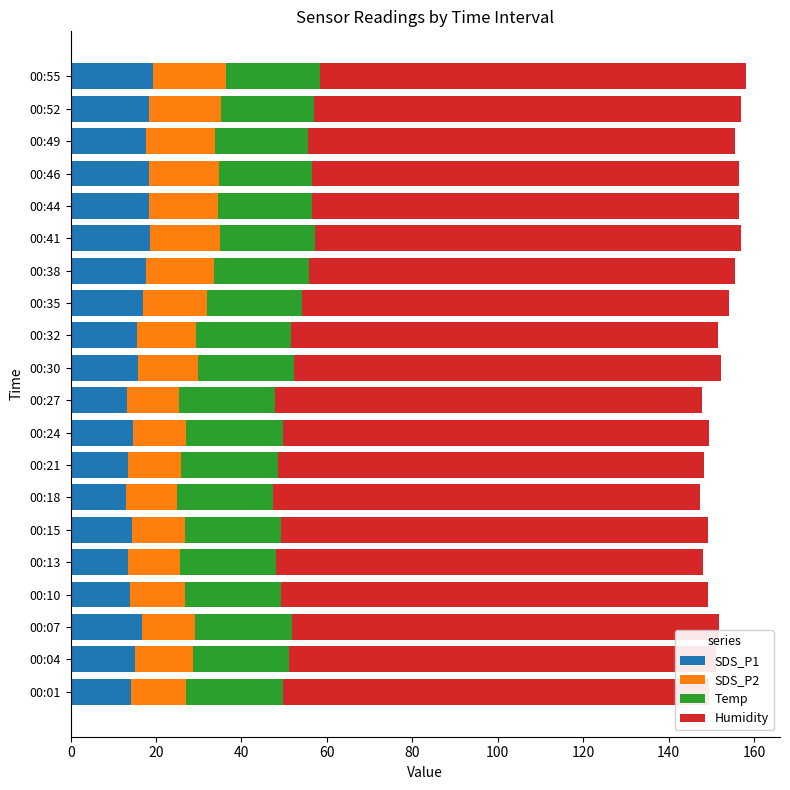

What is the maximum value for Temp?

22.6